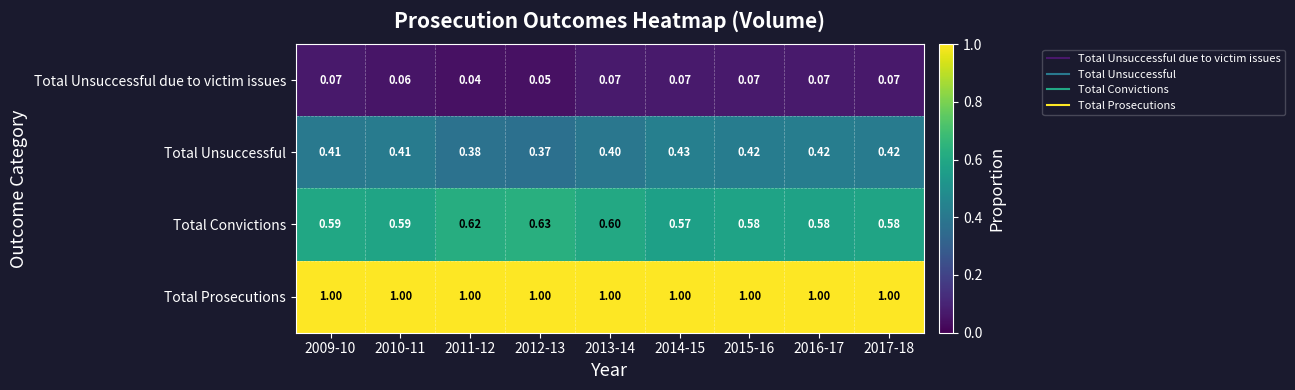

Which series has the largest total across all categories?

Total Prosecutions